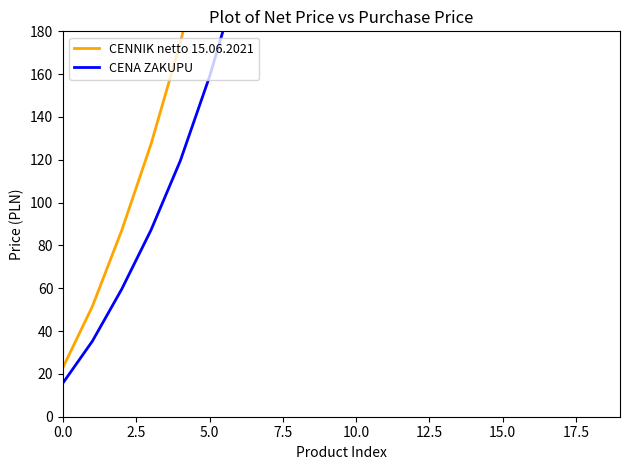

Which series has the largest total across all categories?

CENNIK netto 15.06.2021